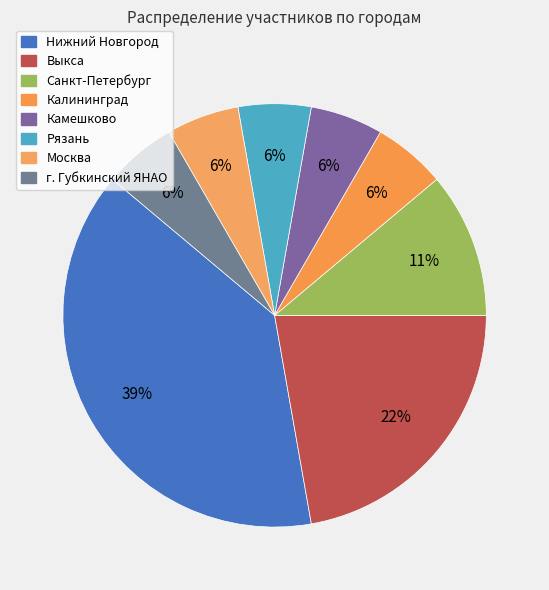

To the nearest percent, what is the average slice percentage?

12%